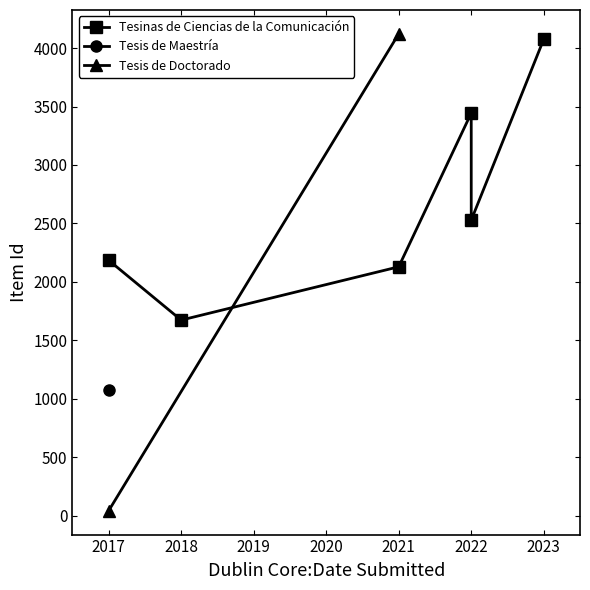

What is the difference between the maximum and second lowest values in the Tesinas de Ciencias de la Comunicación series?

1947